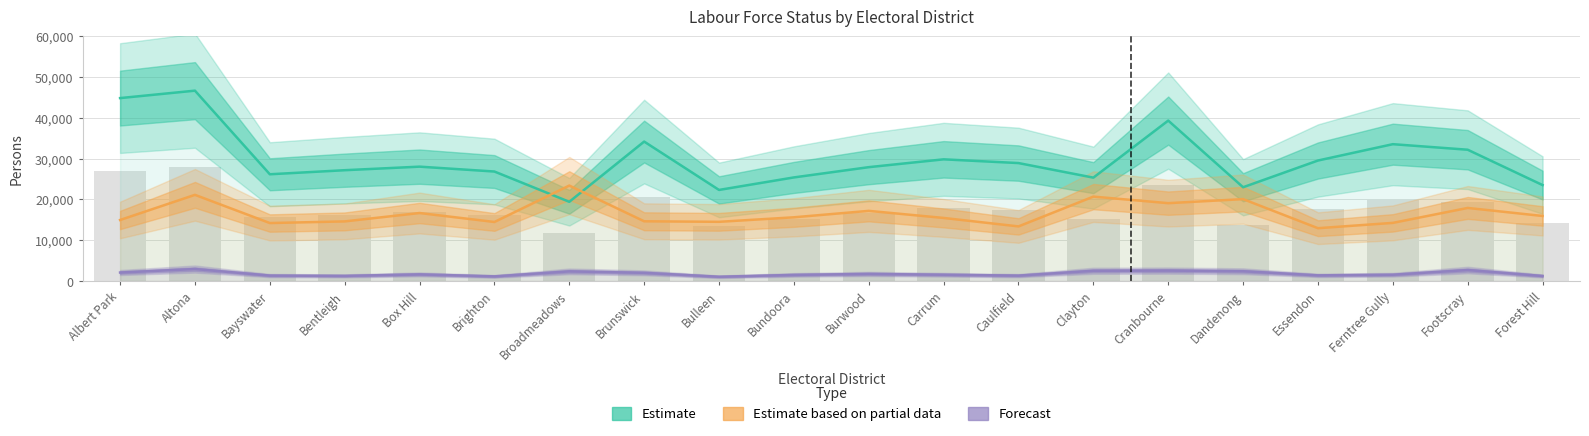

How many groups of bars are there?

20